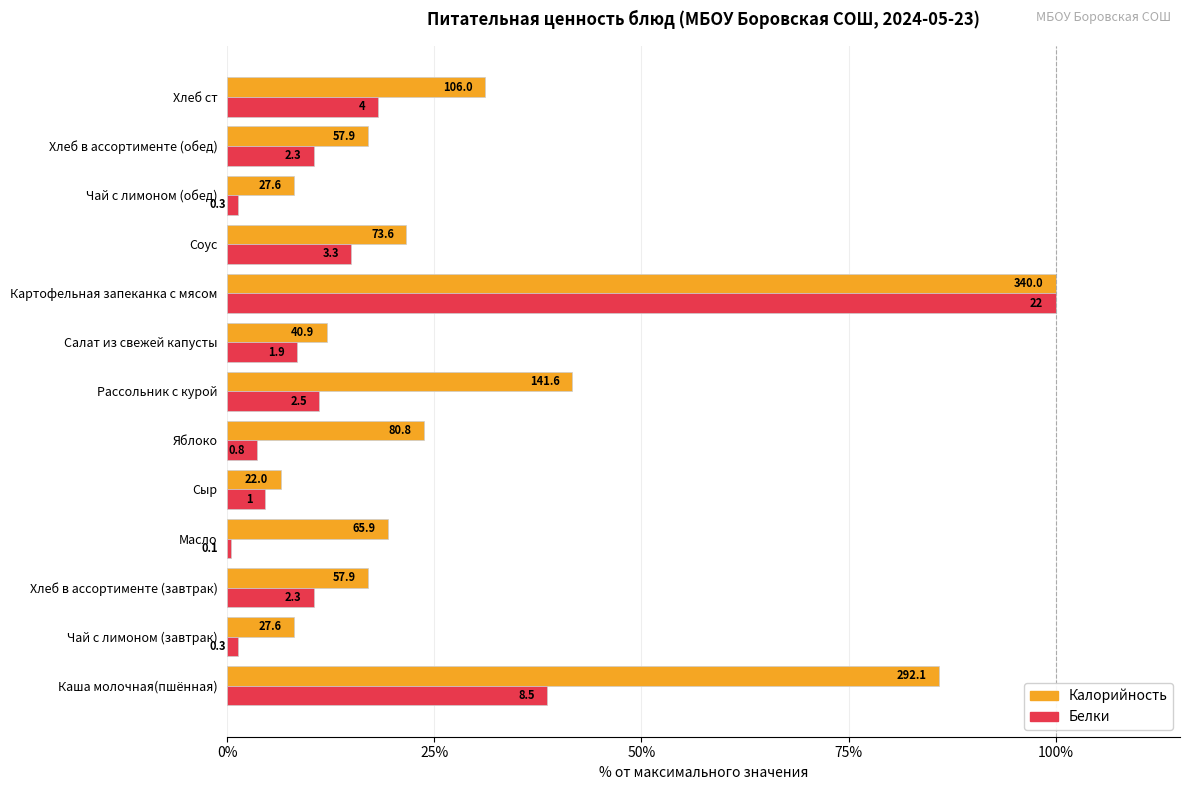

List the series in order of their peak value, highest first.

Калорийность, Белки